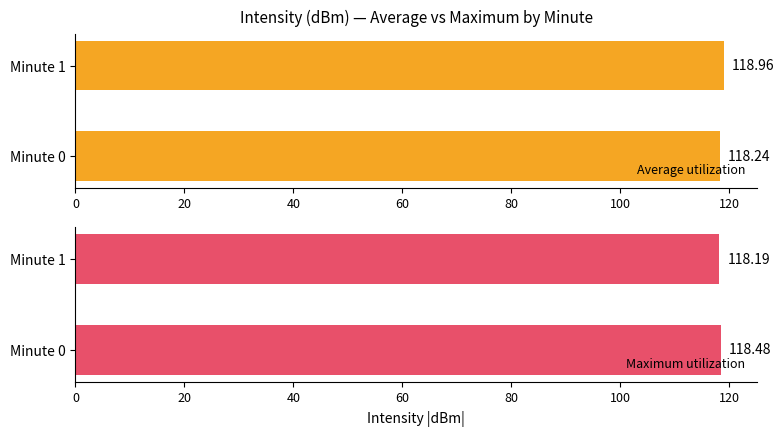

Does the chart contain stacked bars?

No